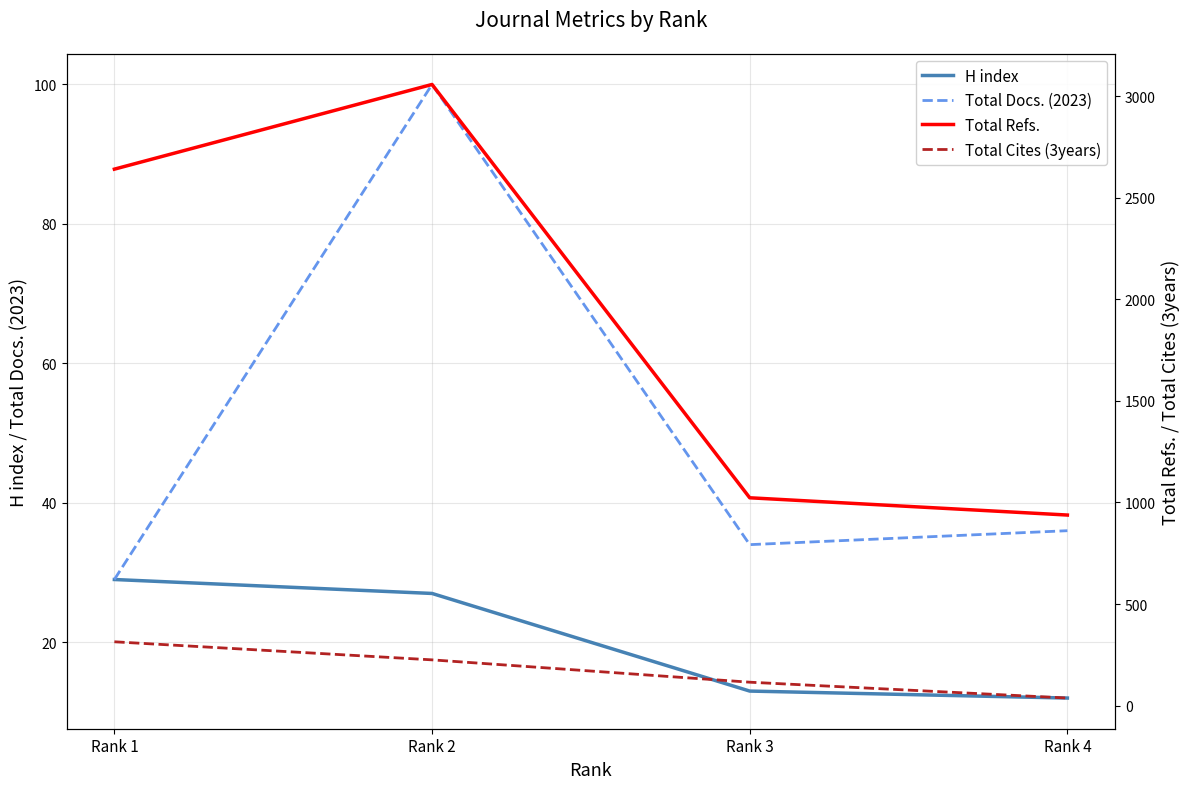

True or false: Total Refs. and H index intersect in this chart.

False